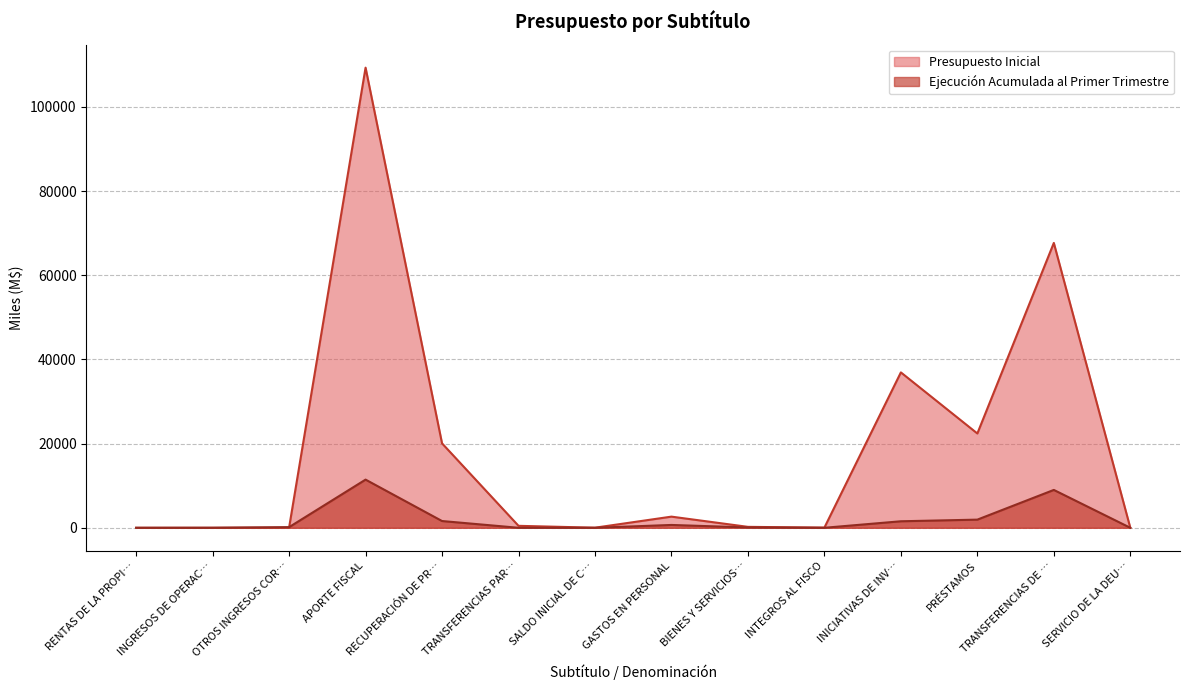

What is the difference between the highest and lowest values at APORTE FISCAL?

97882.7